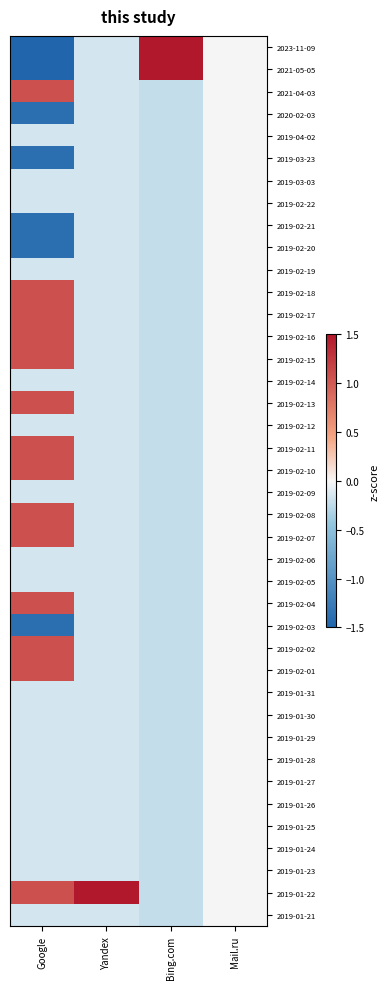

Count the number of data series in this chart.

40